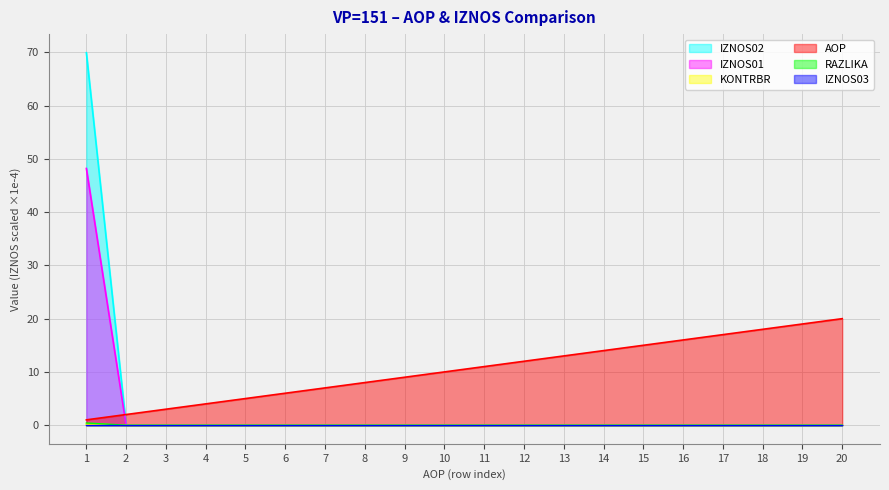

What is the difference between the maximum and minimum values in the IZNOS01 series?

48.2